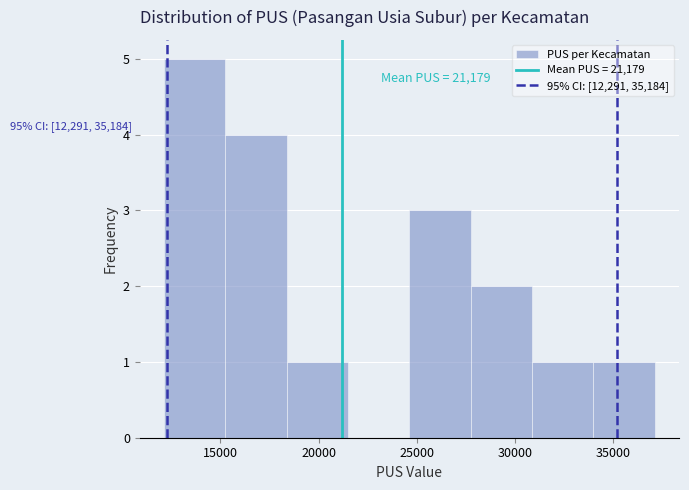

Over which range of the x-axis is the bar tallest?

12000 to 15500